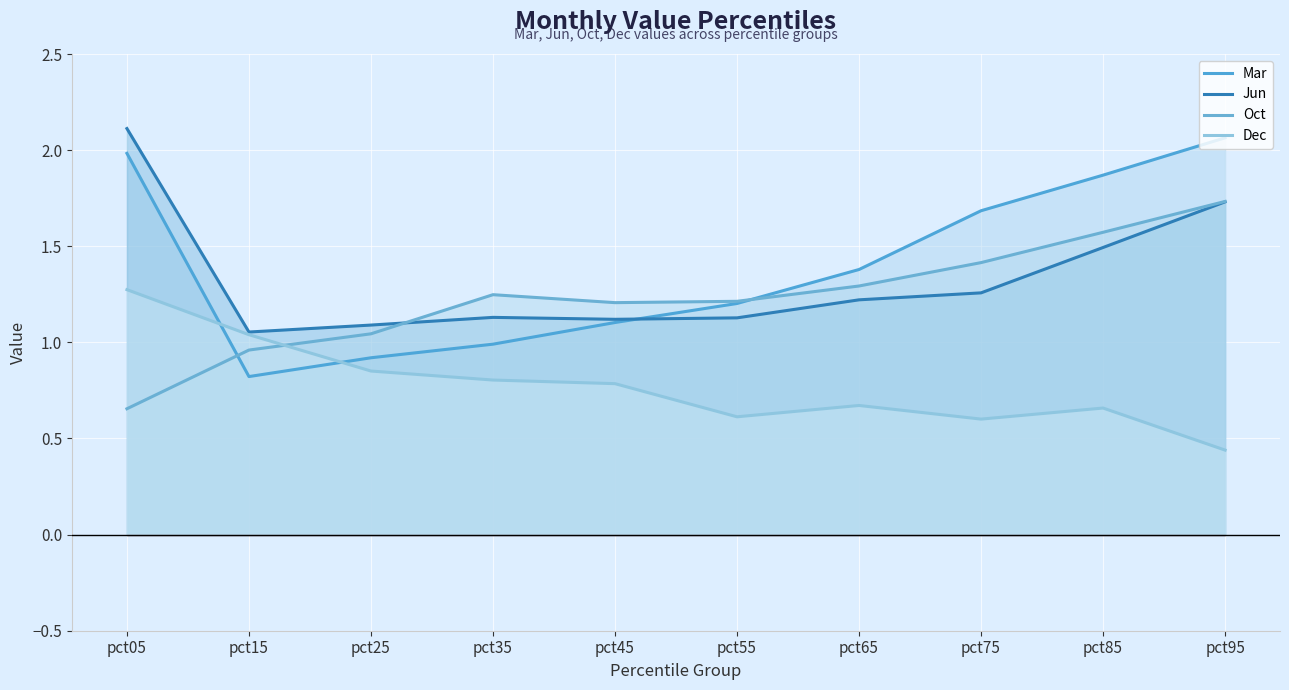

At which category does Dec reach its first local peak?

pct65